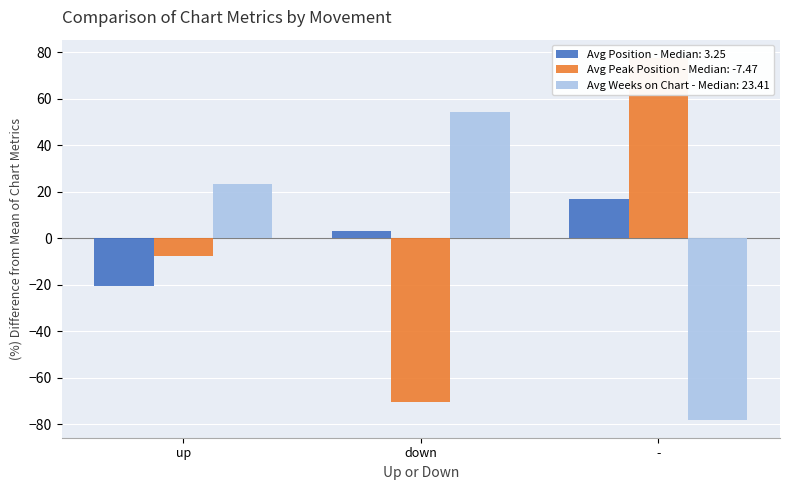

Are the bars grouped side by side (vs. stacked)?

Yes